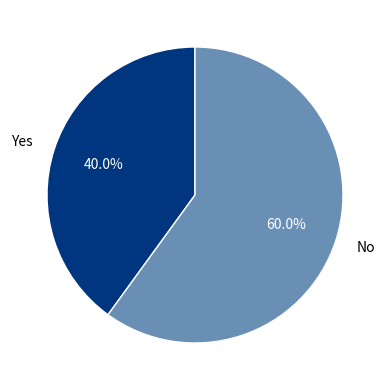

What is the ratio of the value at No to the value at Yes?

1.5